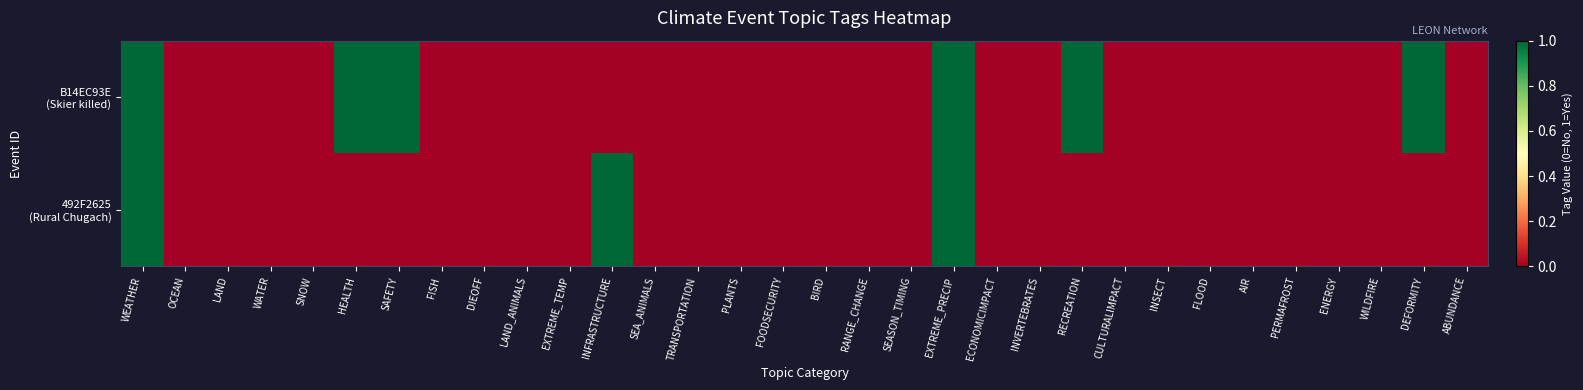

How many data points does each series have?

32